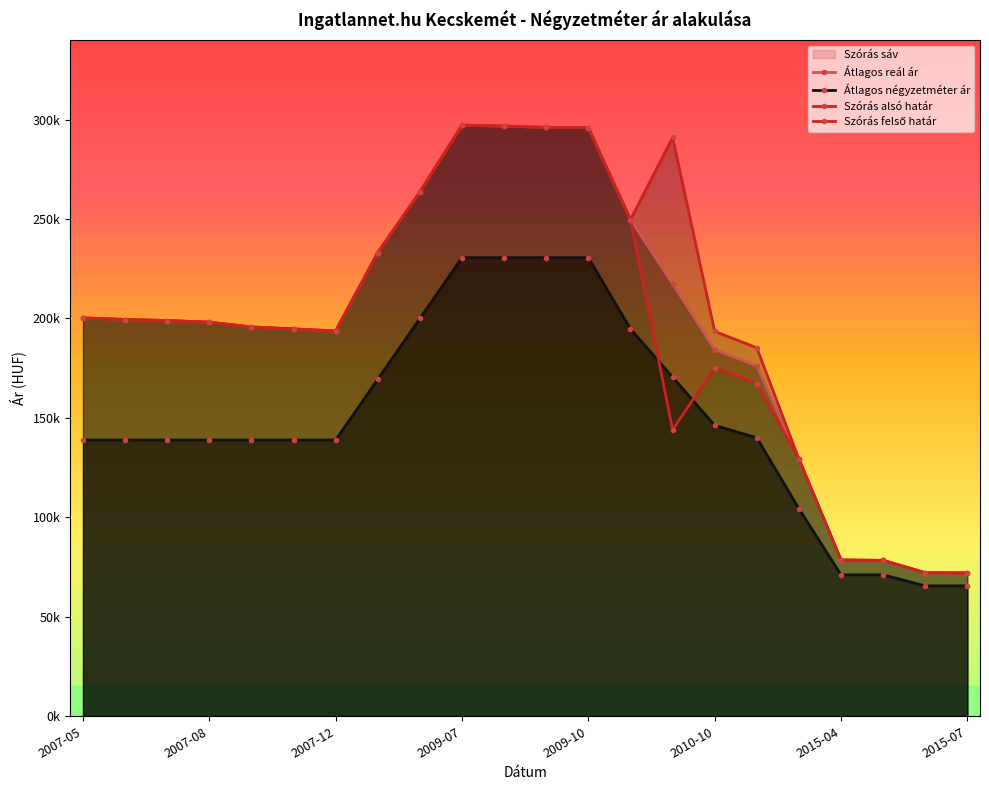

Which series has the widest spread of values?

Átlagos reál ár